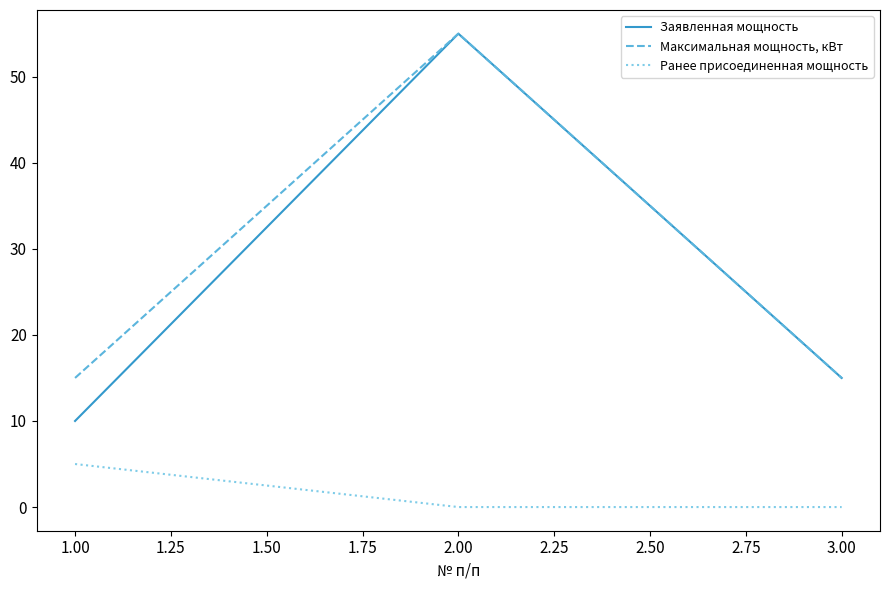

What is the total value across all series at 2.00?

110